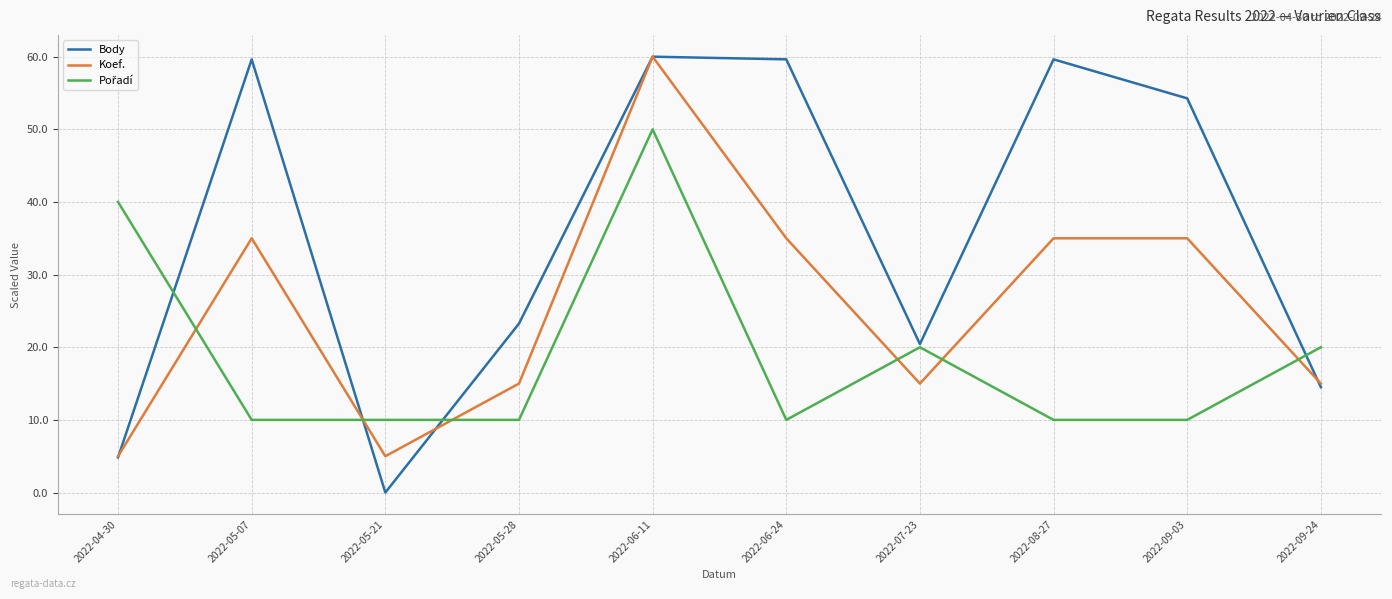

The value of Koef. at 2022-05-21 is 5.0. True or false?

True